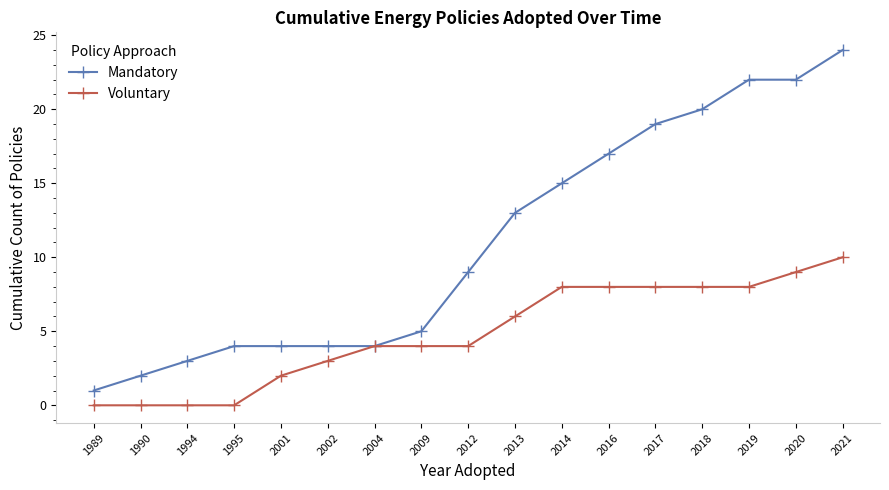

The Mandatory series shows 5 at 2009. True or false?

True